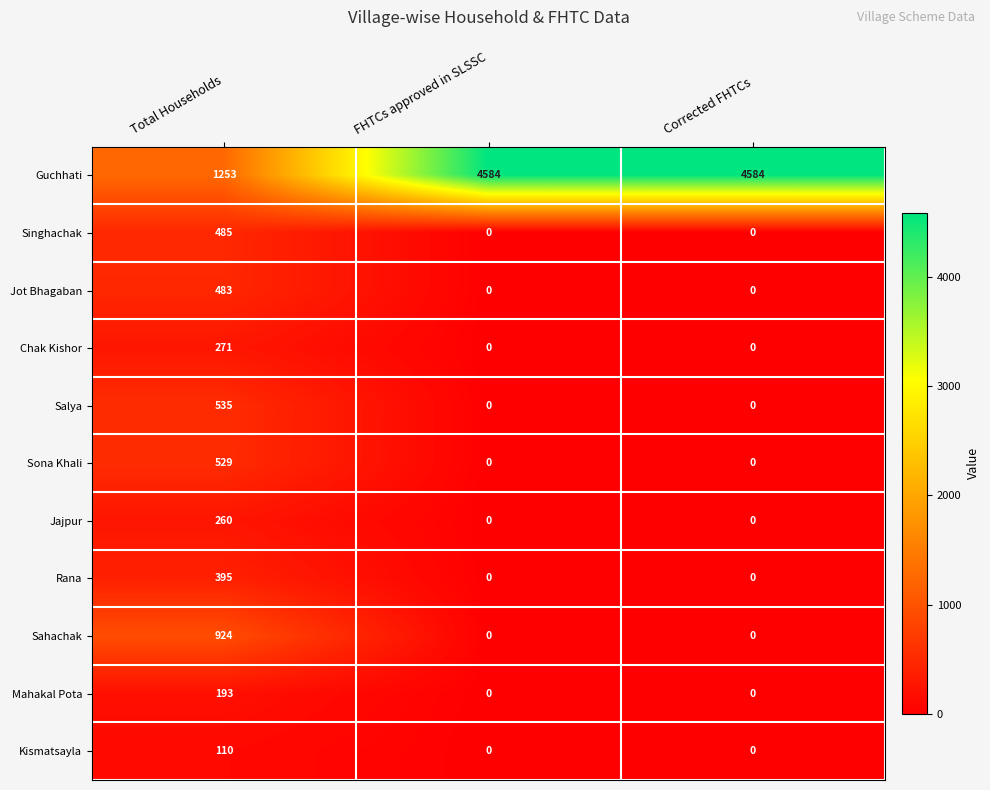

Which series has the largest range (max minus min)?

Guchhati